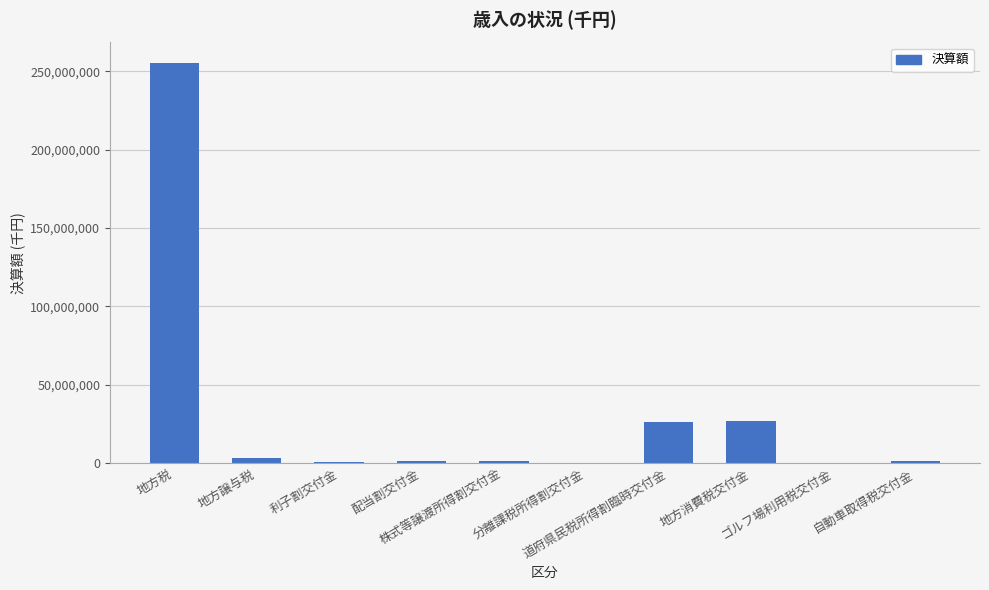

What is the maximum value shown in the chart?

255709989